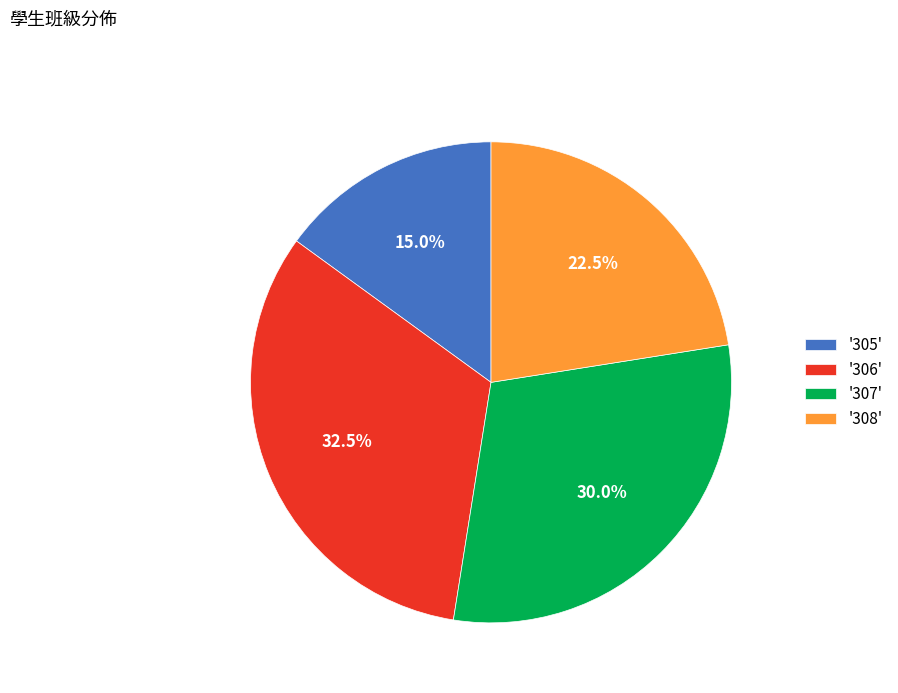

What is the ratio of the value at '306' to the value at '307'?

1.1